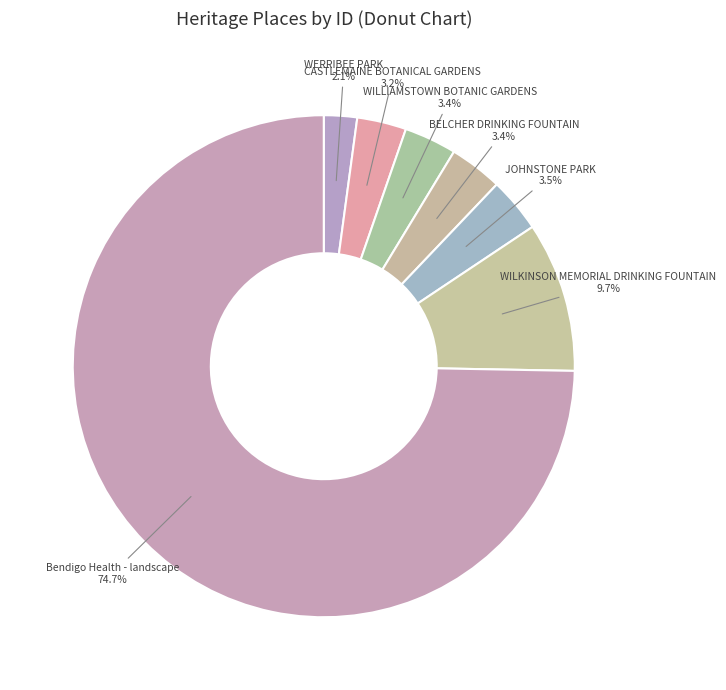

To the nearest percent, what is the difference between the WERRIBEE PARK and Bendigo Health - landscape slice percentages?

73%